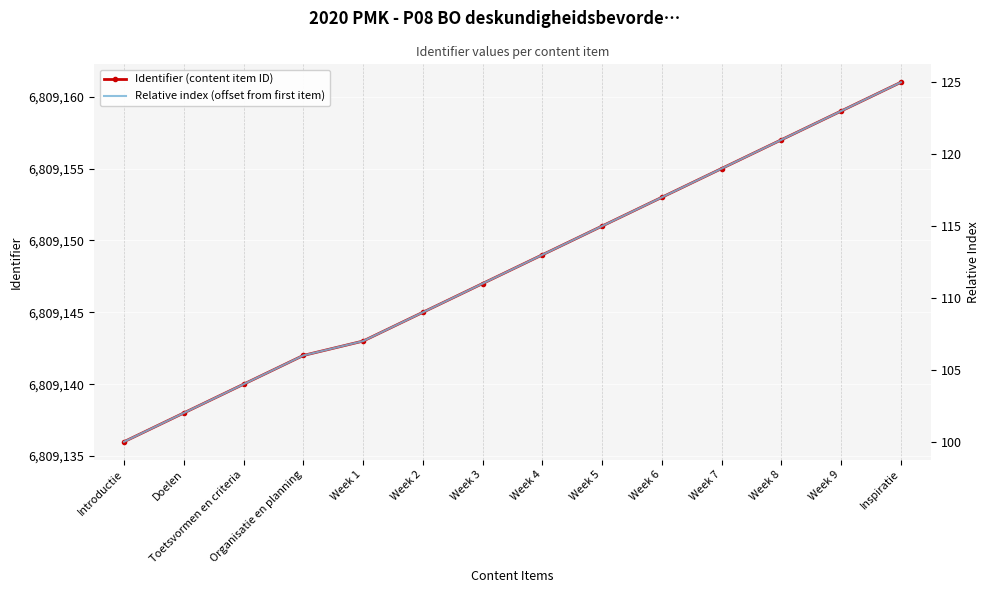

What is the sum of all Identifier (content item ID) values?

95328076